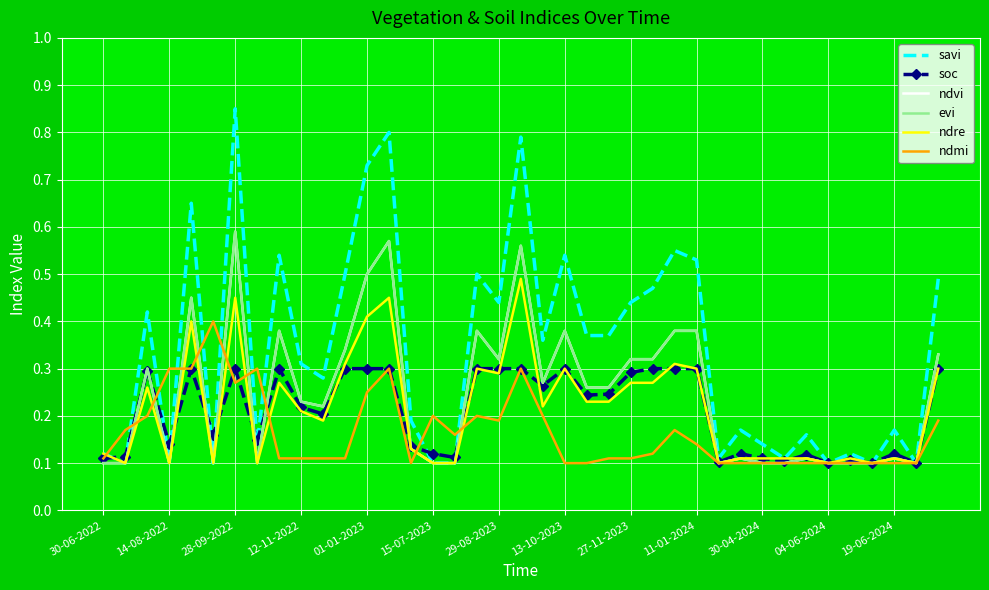

How many lines are shown in the chart?

6